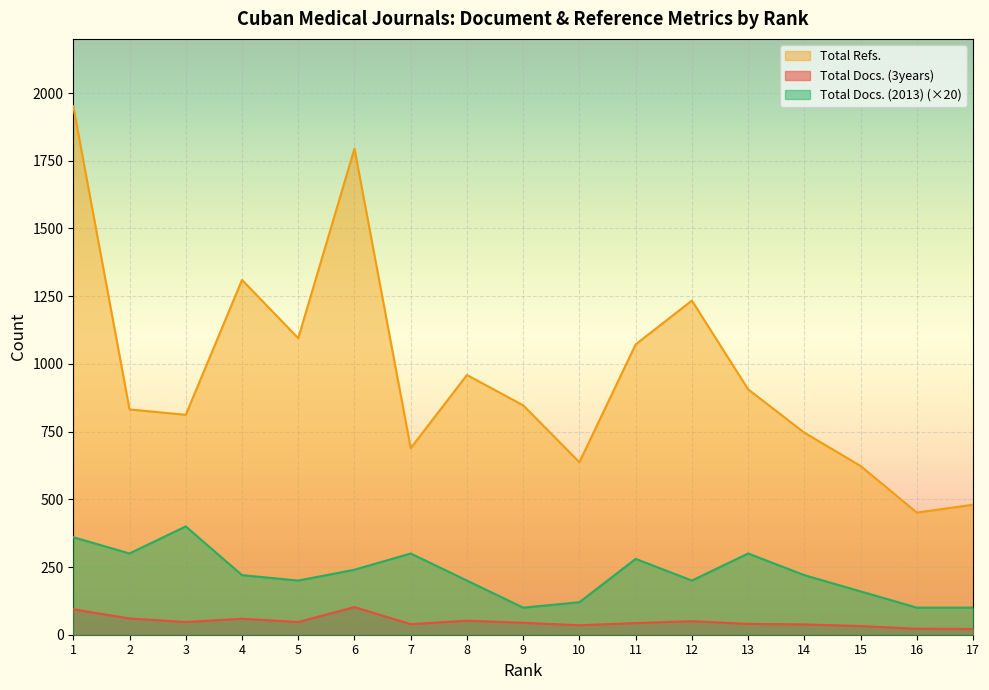

What is the value of the Total Docs. (2013) point at the 1st from the left?

360